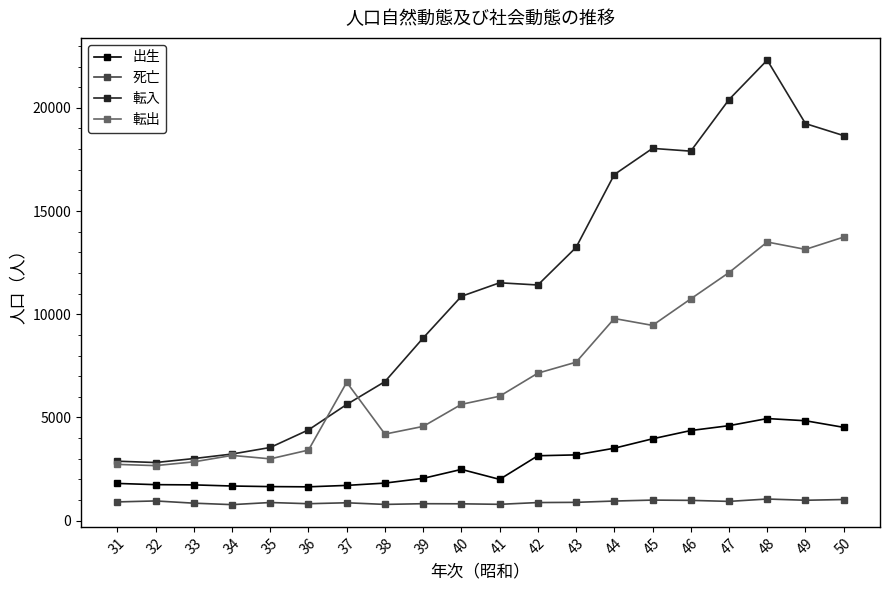

Count the number of data series in this chart.

4